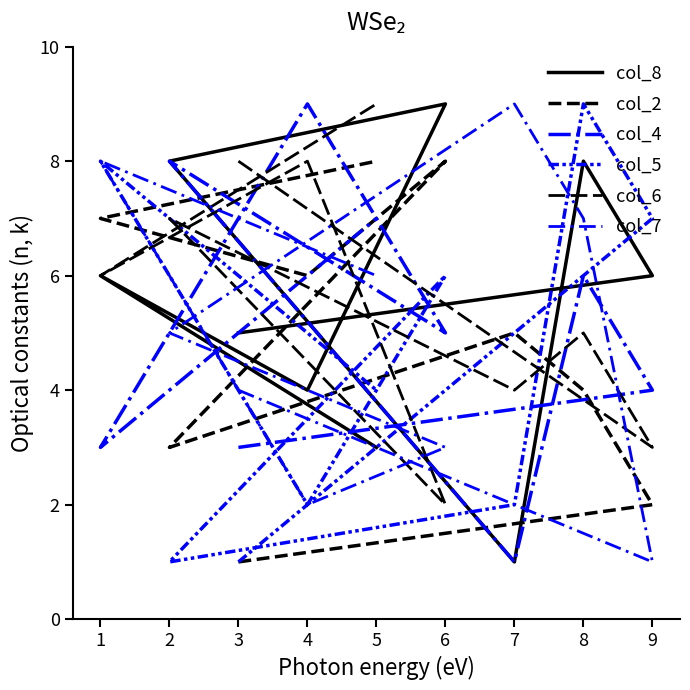

What is the spread (max minus min) of values at 2?

7